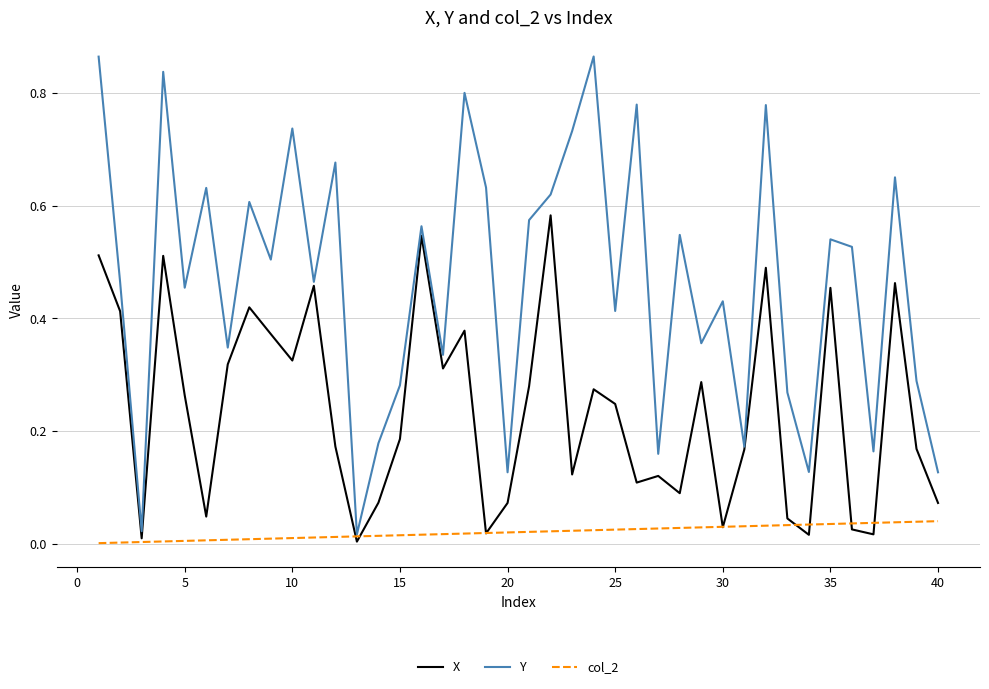

Which series has the largest range (max minus min)?

Y